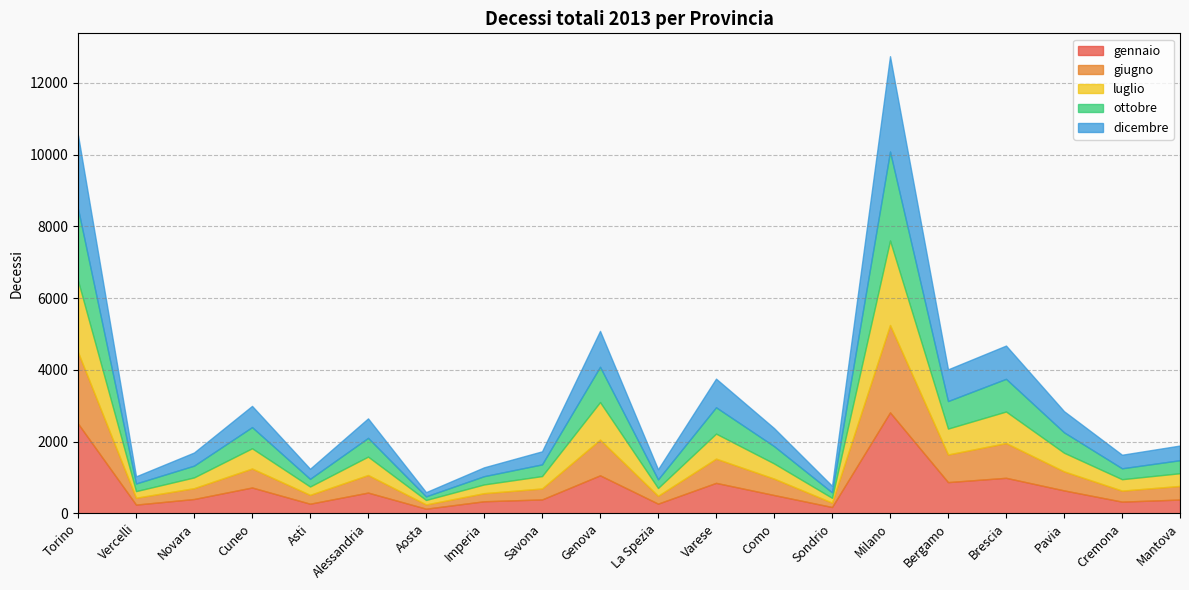

How many interior local valleys does the giugno series have?

7